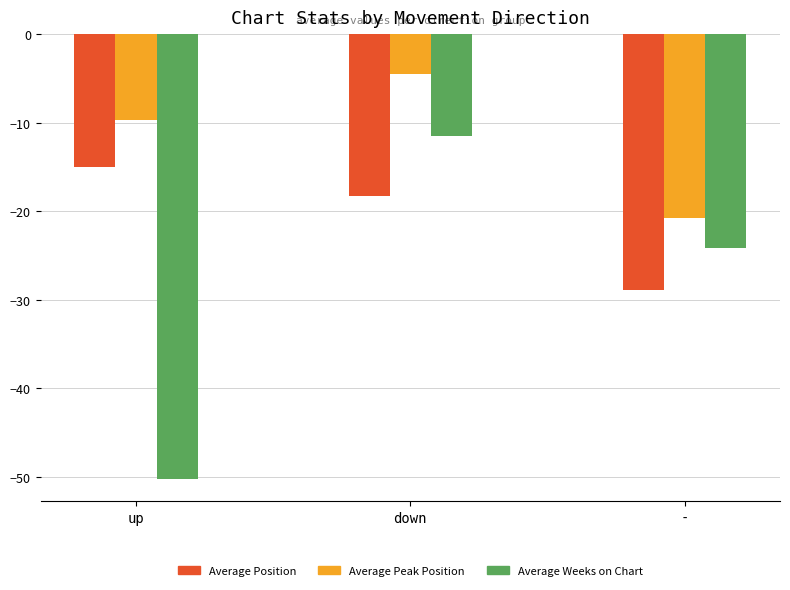

What is the value of the Average Weeks on Chart bar at the 3rd from the left?

-24.1